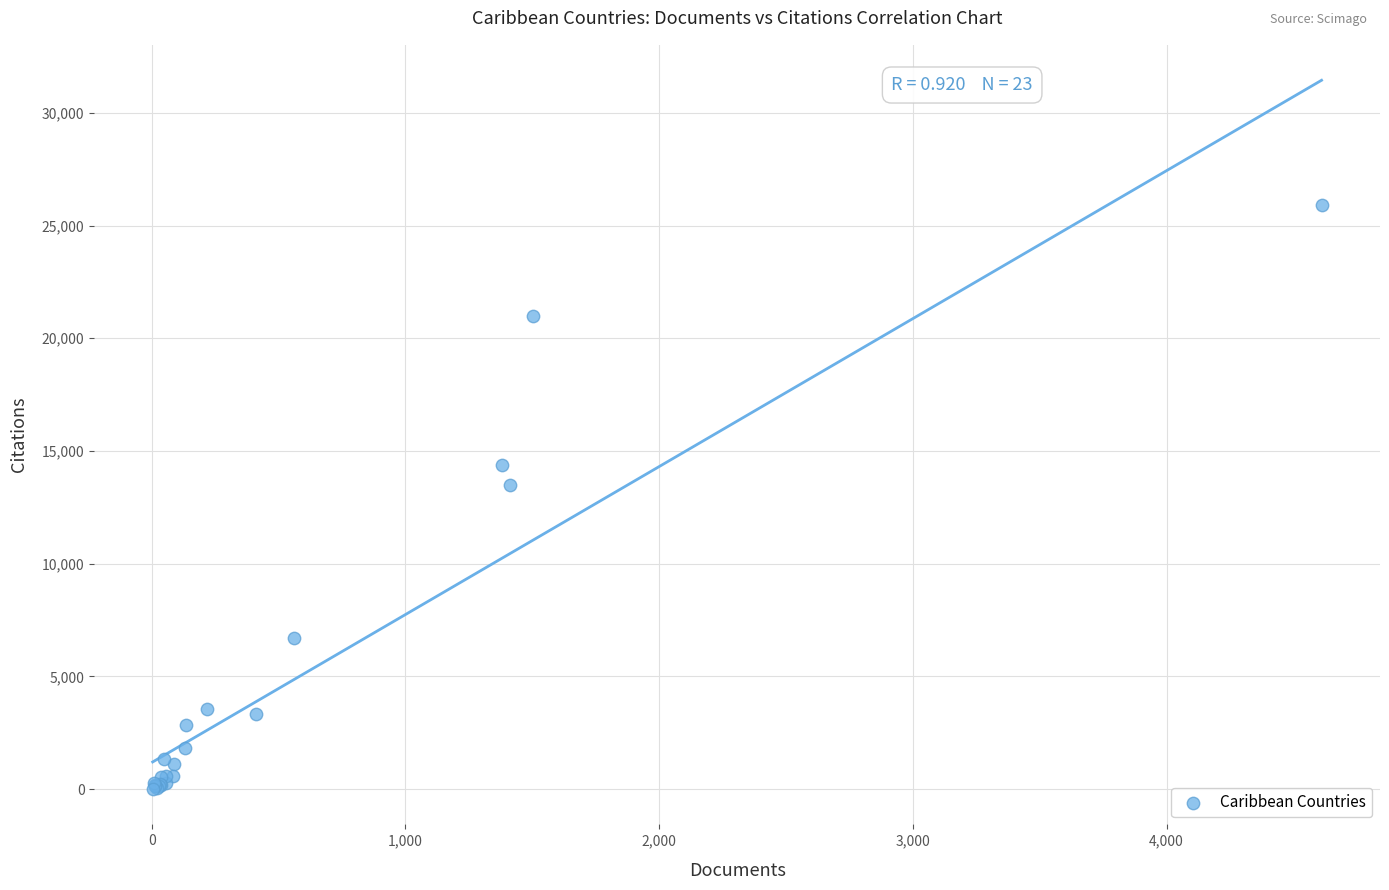

What Y value in the scatter plot is closest to 12954?

13512